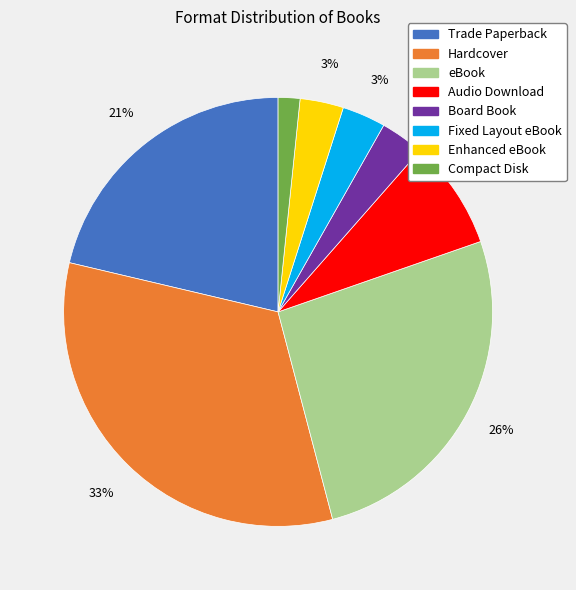

Is there any slice that represents more than half of the pie?

No